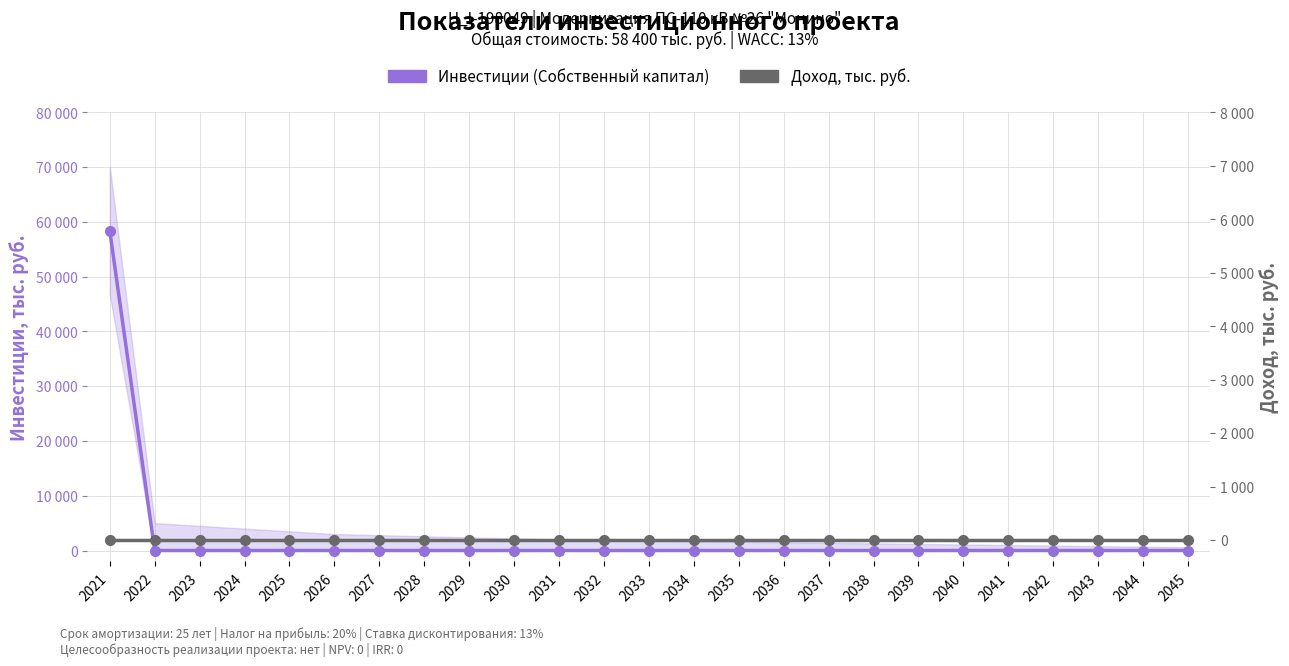

Rank the series by their average value, from highest to lowest.

Инвестиции (Собственный капитал), Доход, тыс. руб.